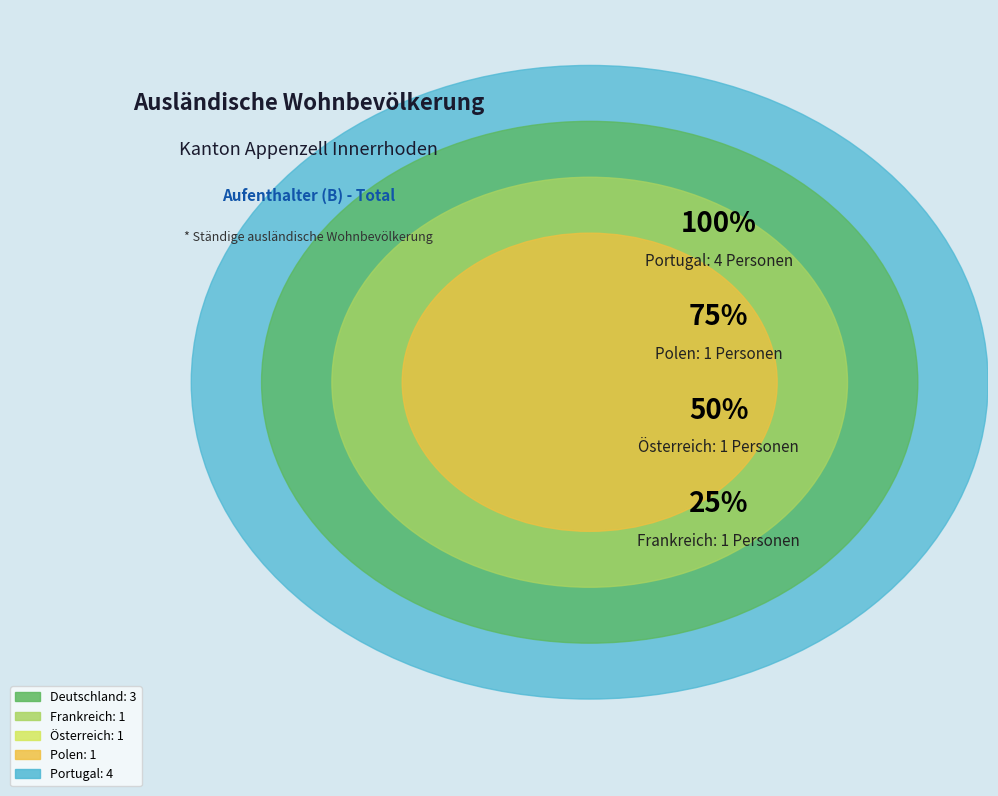

How many slices are in this pie chart?

5